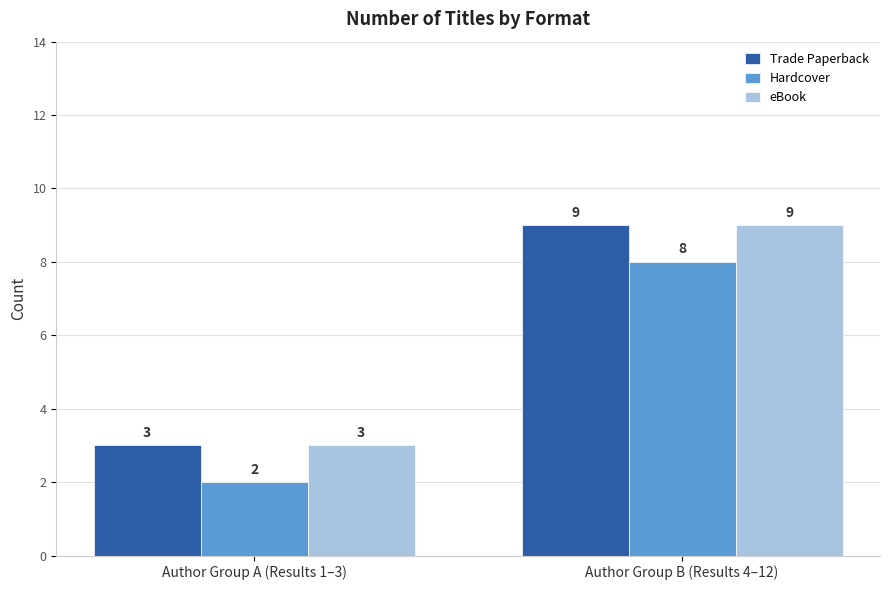

Rank the categories by Trade Paperback value from highest to lowest.

Author Group B (Results 4–12), Author Group A (Results 1–3)